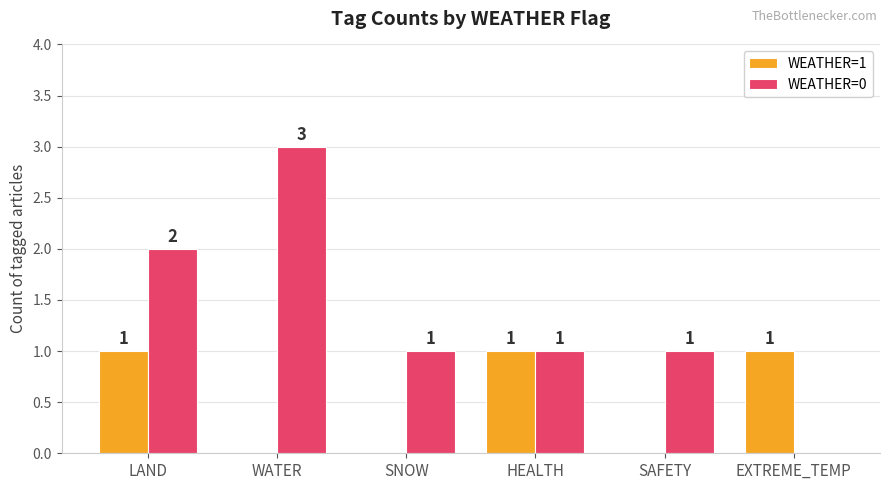

What is the maximum value for WEATHER=0?

3